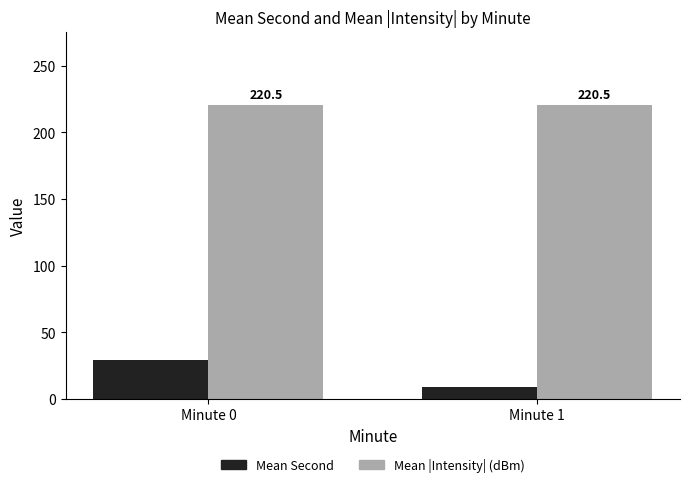

What is the value of the Mean |Intensity| (dBm) bar at the 2nd from the left?

220.5